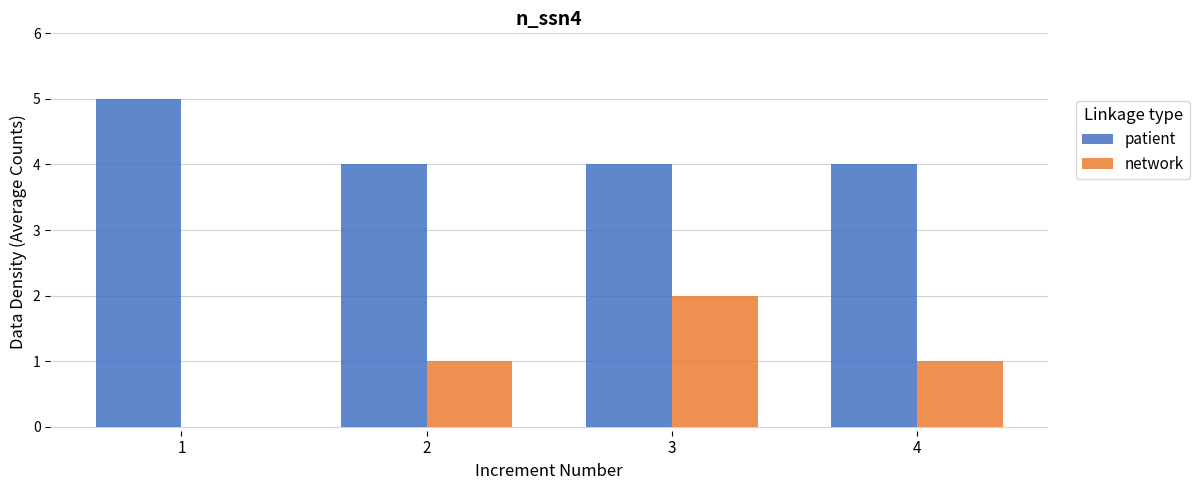

Reading left to right, extract all data points from this chart.

patient: 5	4	4	4
network: 0	1	2	1